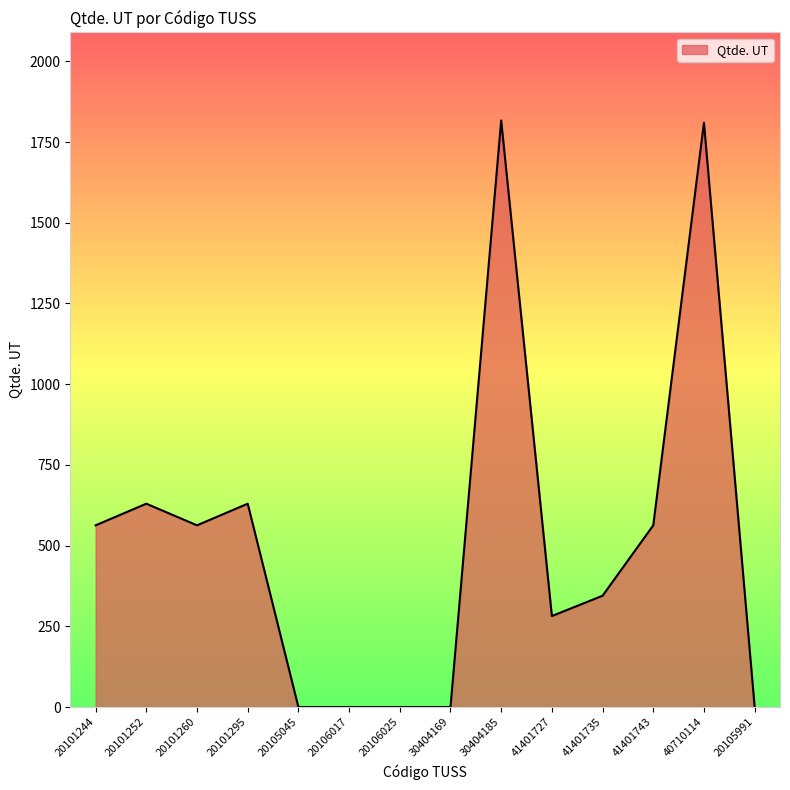

What is the difference between the maximum and minimum values?

1817